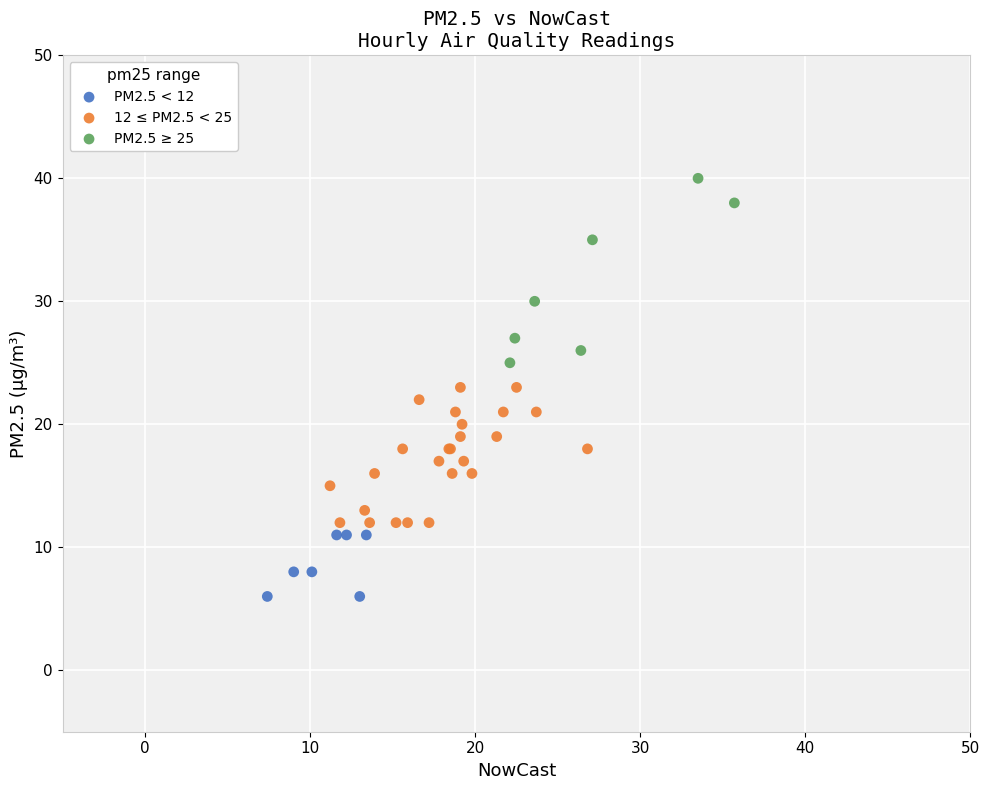

What are all the series names shown in the legend?

PM2.5 < 12, 12 ≤ PM2.5 < 25, PM2.5 ≥ 25